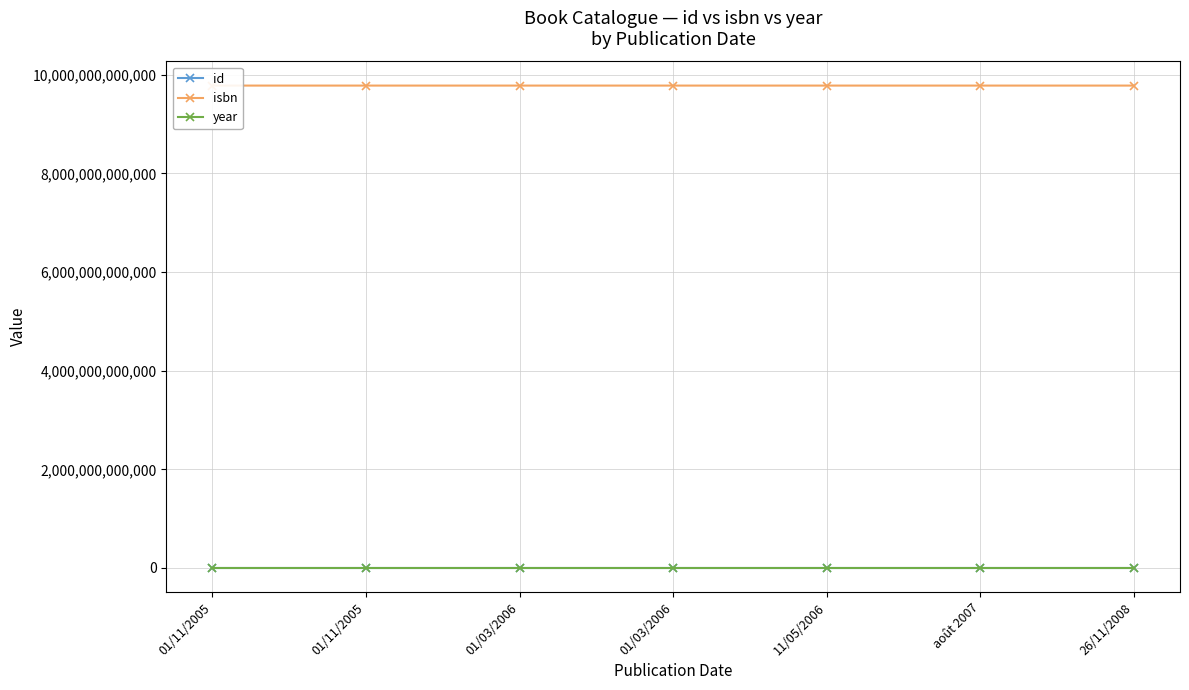

Where does the id series first go above 427?

01/03/2006